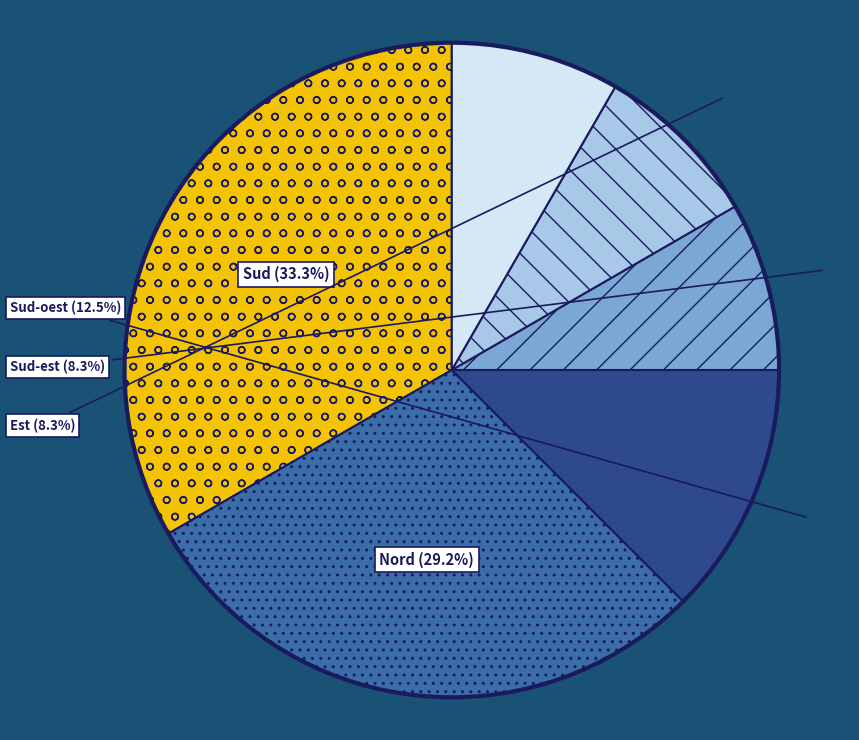

Is there any slice that represents more than half of the pie?

No